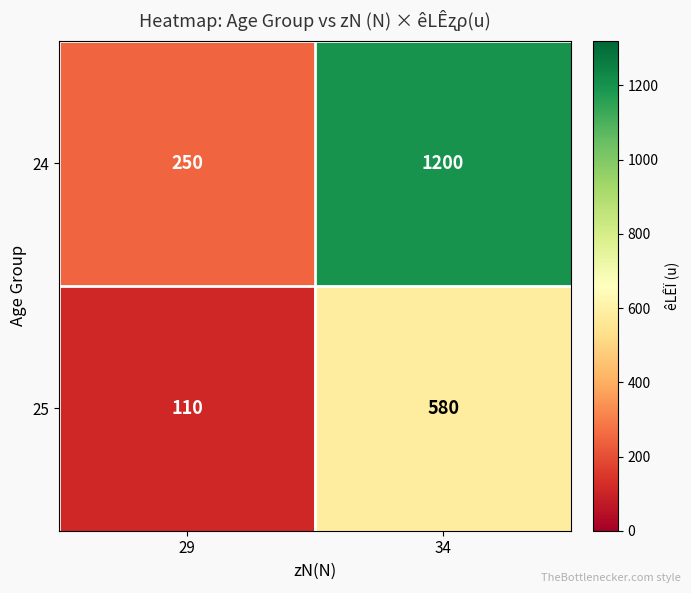

At which label does 25 reach its minimum?

29